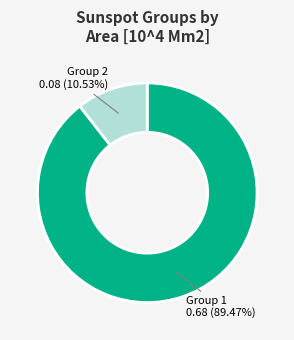

What is the smallest slice in the pie chart?

Group 2